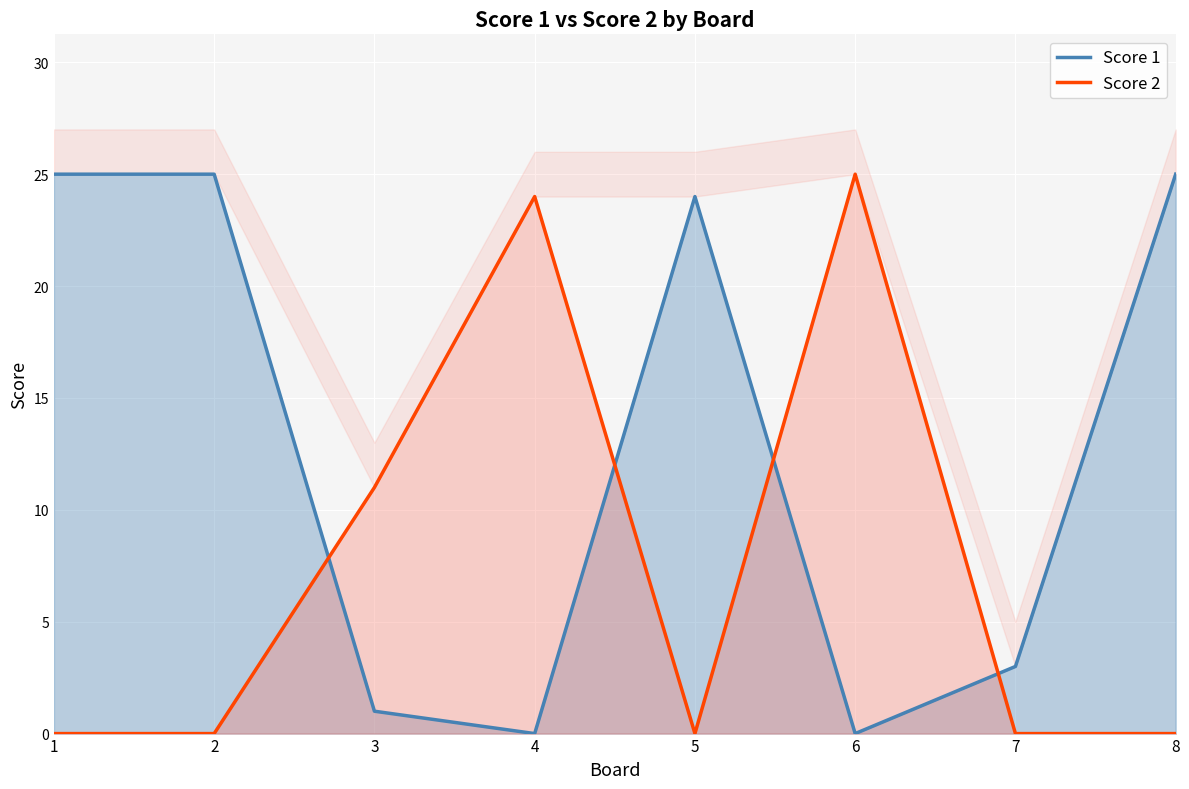

Rank the series by their average value, from lowest to highest.

Score 2, Score 1